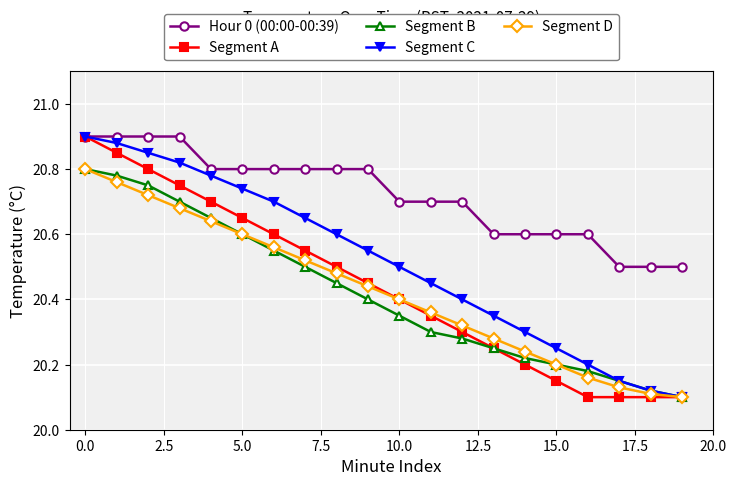

True or false: Segment C has more than 1 interior local peaks.

False